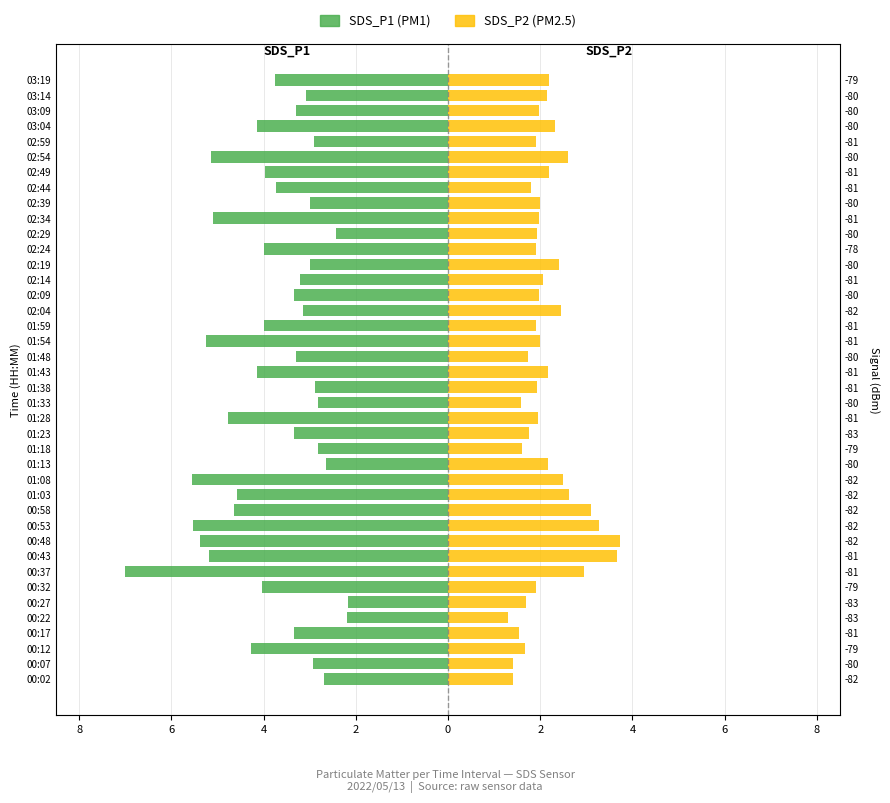

Read the SDS_P2 value at 00:22.

1.3